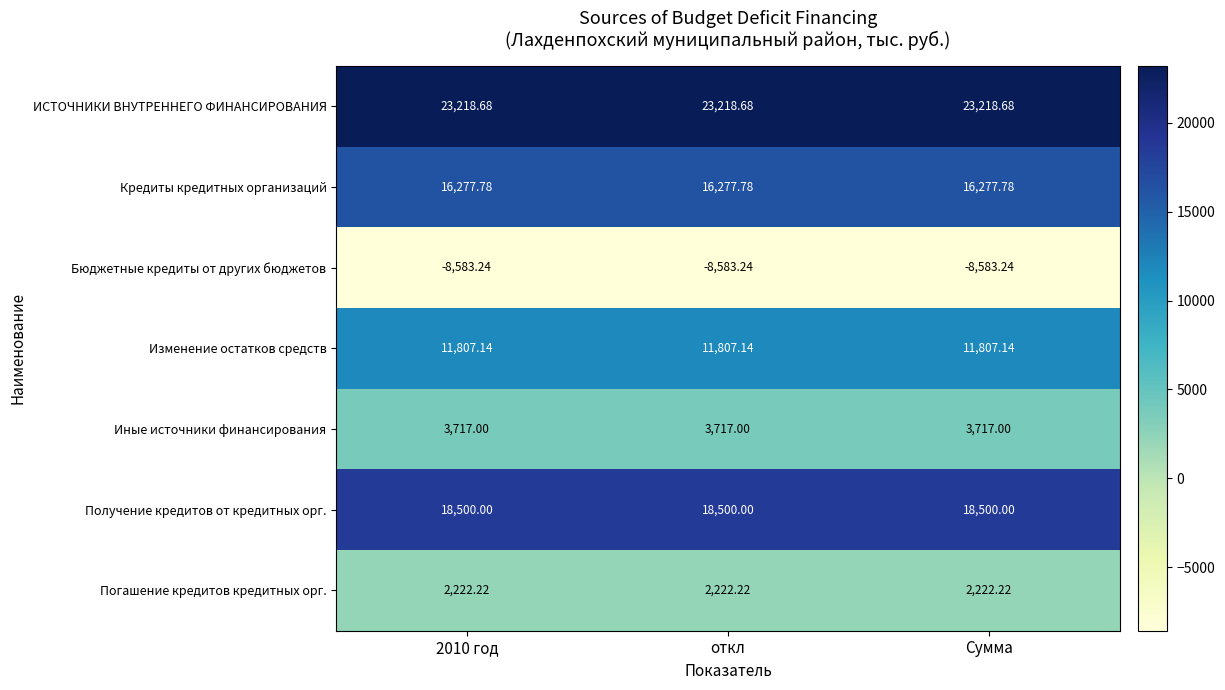

How many data points does each series have?

3